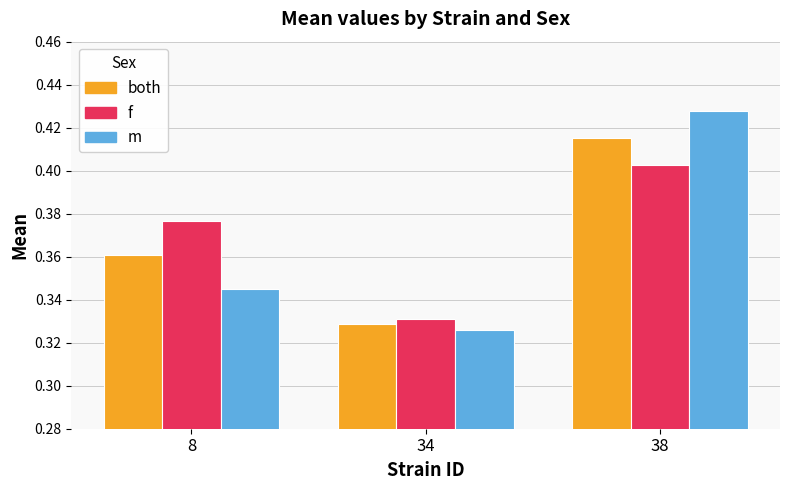

The m series shows 0.6 at 38. True or false?

False